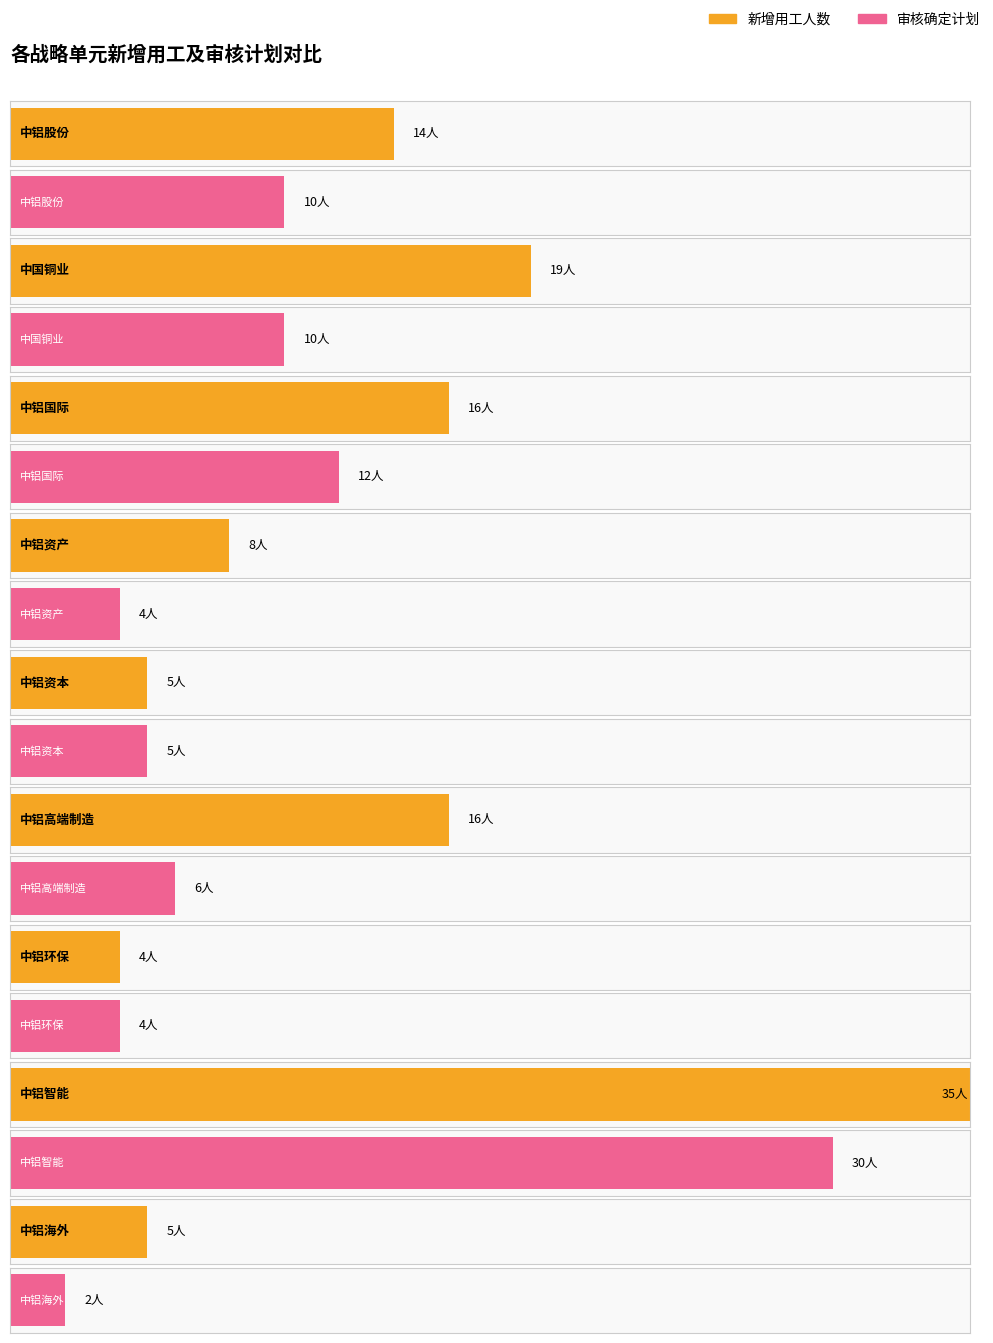

What is the difference between the maximum and second lowest values in the 审核确定计划 series?

26